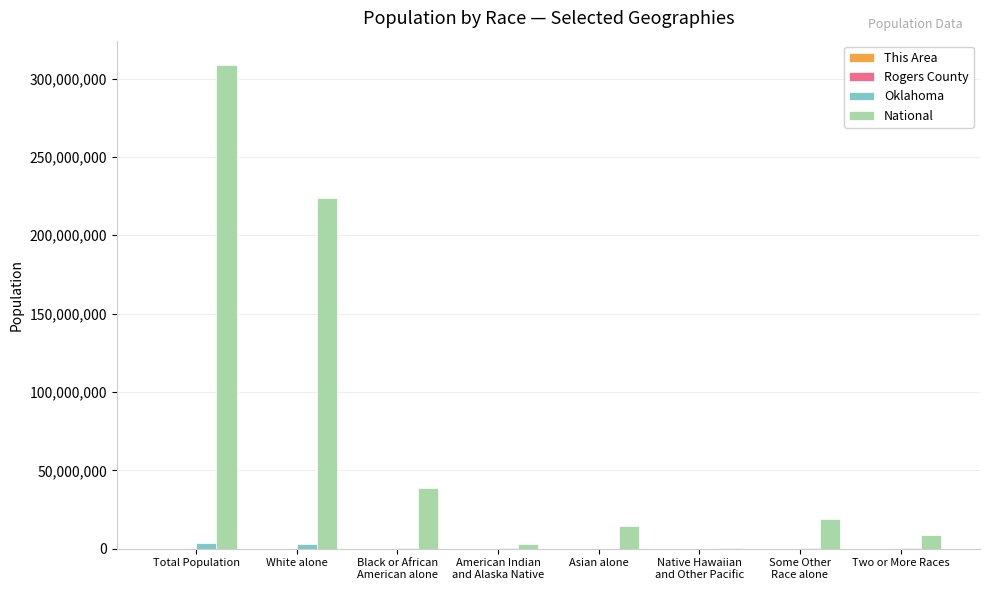

At which category is the sum across all series the highest?

Total Population